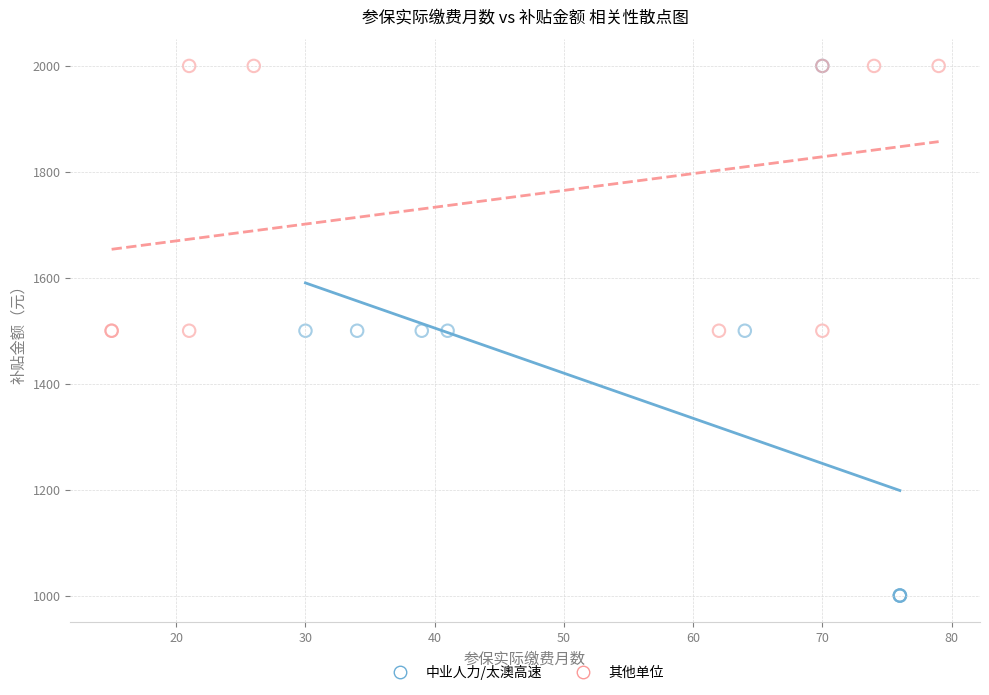

Which series has the widest spread of Y values?

中业人力/太澳高速